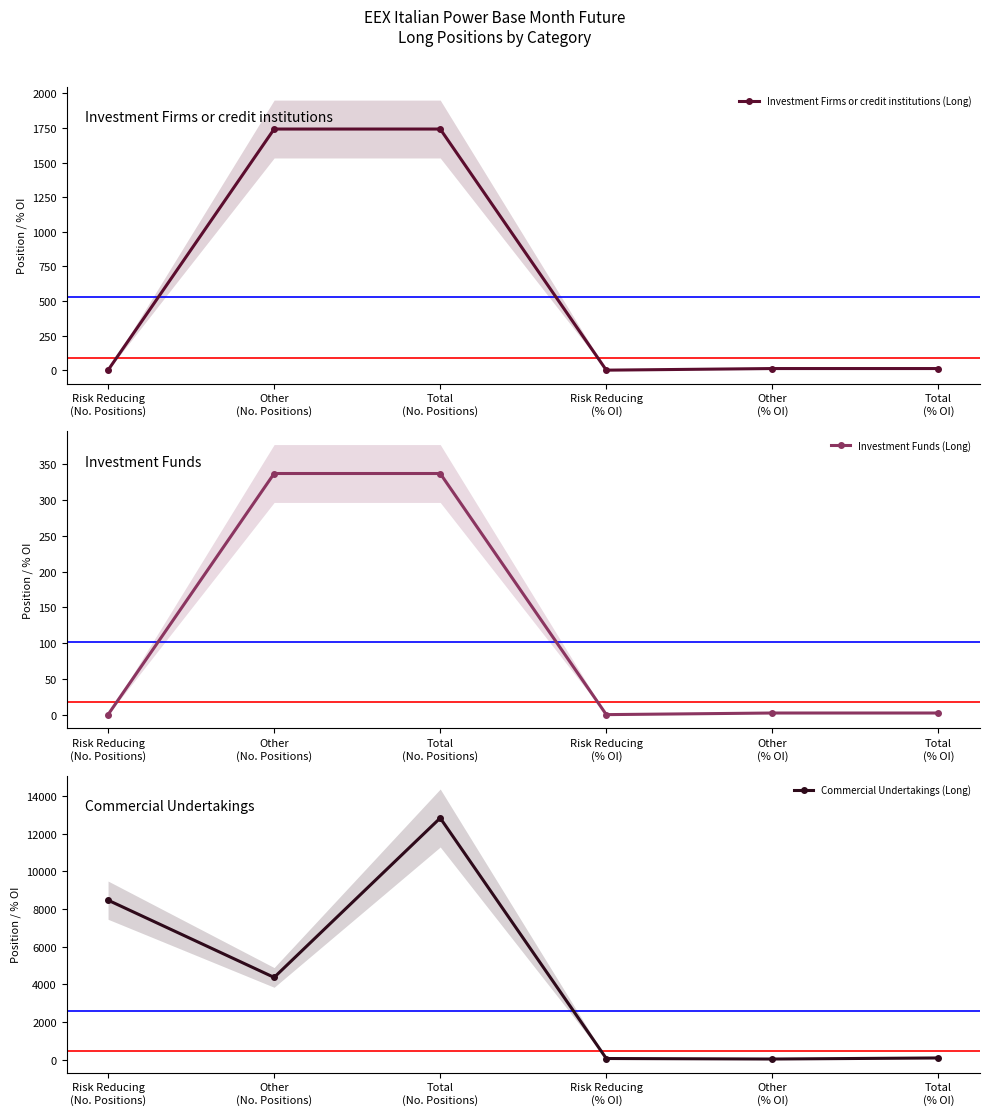

At which label does Investment Funds (Long) first exceed 2?

Other
(No. Positions)